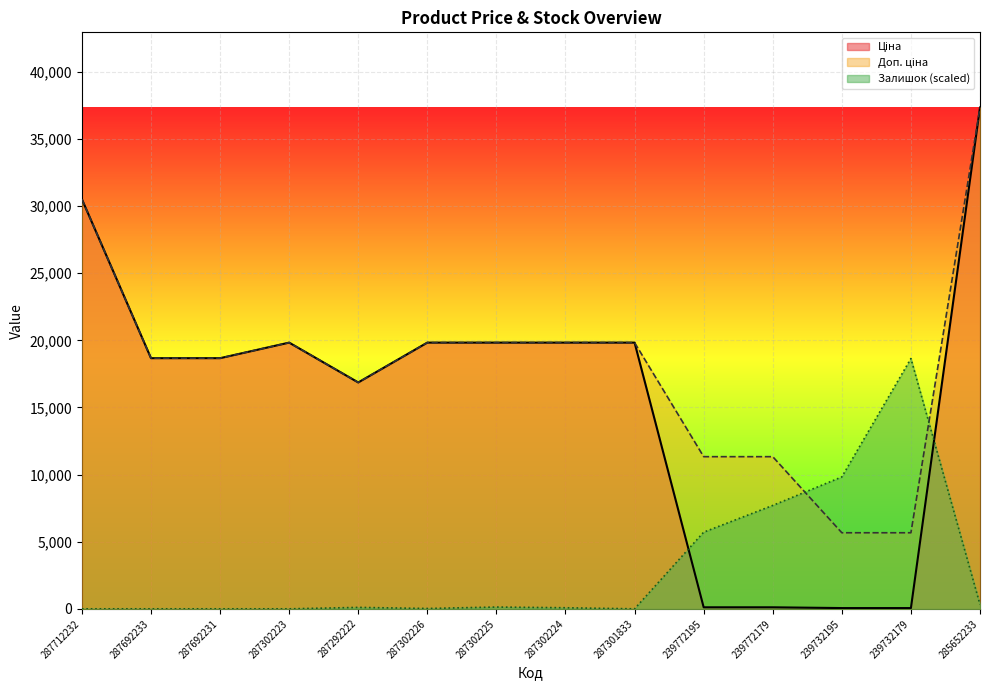

Reading left to right, what are all the values shown in this chart?

Ціна: 287712232=30512.3	287692233=18671.5	287692231=18671.5	287302223=19831.1	287292222=16863.2	287302226=19831.1	287302225=19831.1	287302224=19831.1	287301833=19831.1	239772195=113.3	239772179=113.3	239732195=56.7	239732179=56.7	285652233=37343.0
Доп. ціна: 287712232=30512.3	287692233=18671.5	287692231=18671.5	287302223=19831.1	287292222=16863.2	287302226=19831.1	287302225=19831.1	287302224=19831.1	287301833=19831.1	239772195=11334.0	239772179=11334.0	239732195=5667.0	239732179=5667.0	285652233=37343.0
Залишок: 287712232=0.0	287692233=0.0	287692231=0.0	287302223=0.0	287292222=106.2	287302226=26.6	287302225=132.8	287302224=79.7	287301833=0.0	239772195=5710.3	239772179=7702.3	239732195=9827.1	239732179=18644.9	285652233=318.7